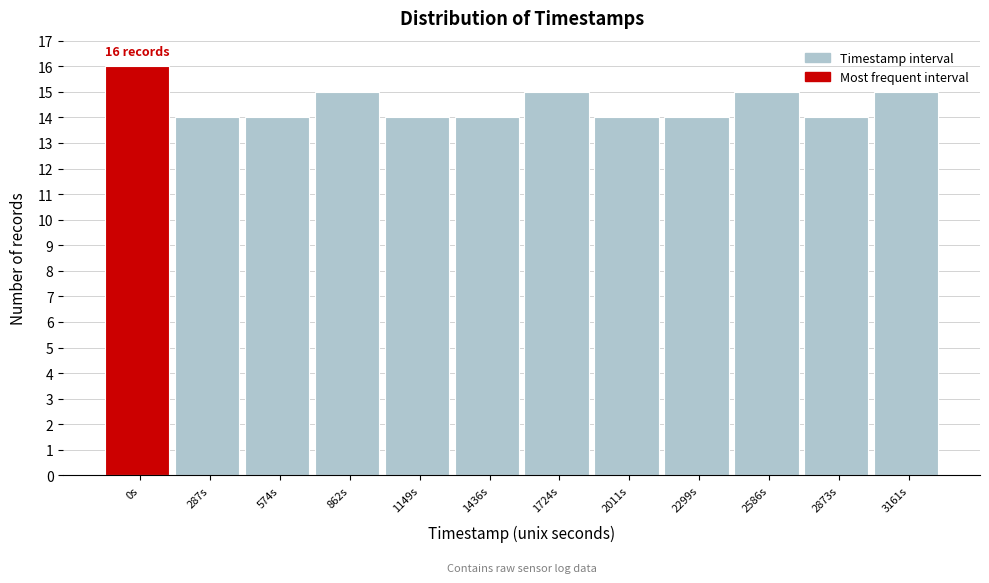

Reading left to right, what are all the values shown in this chart?

16	14	14	15	14	14	15	14	14	15	14	15